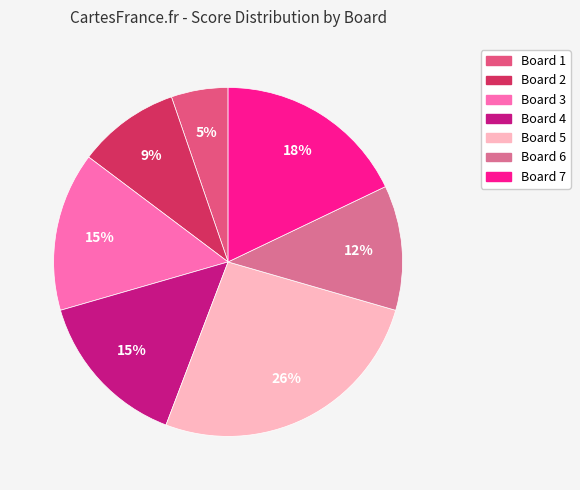

Between Board 7 and Board 5, which is larger?

Board 5